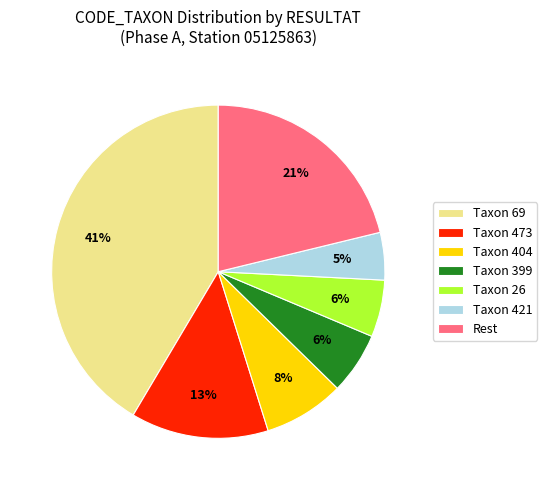

True or false: Taxon 69 accounts for 41% of the total.

True